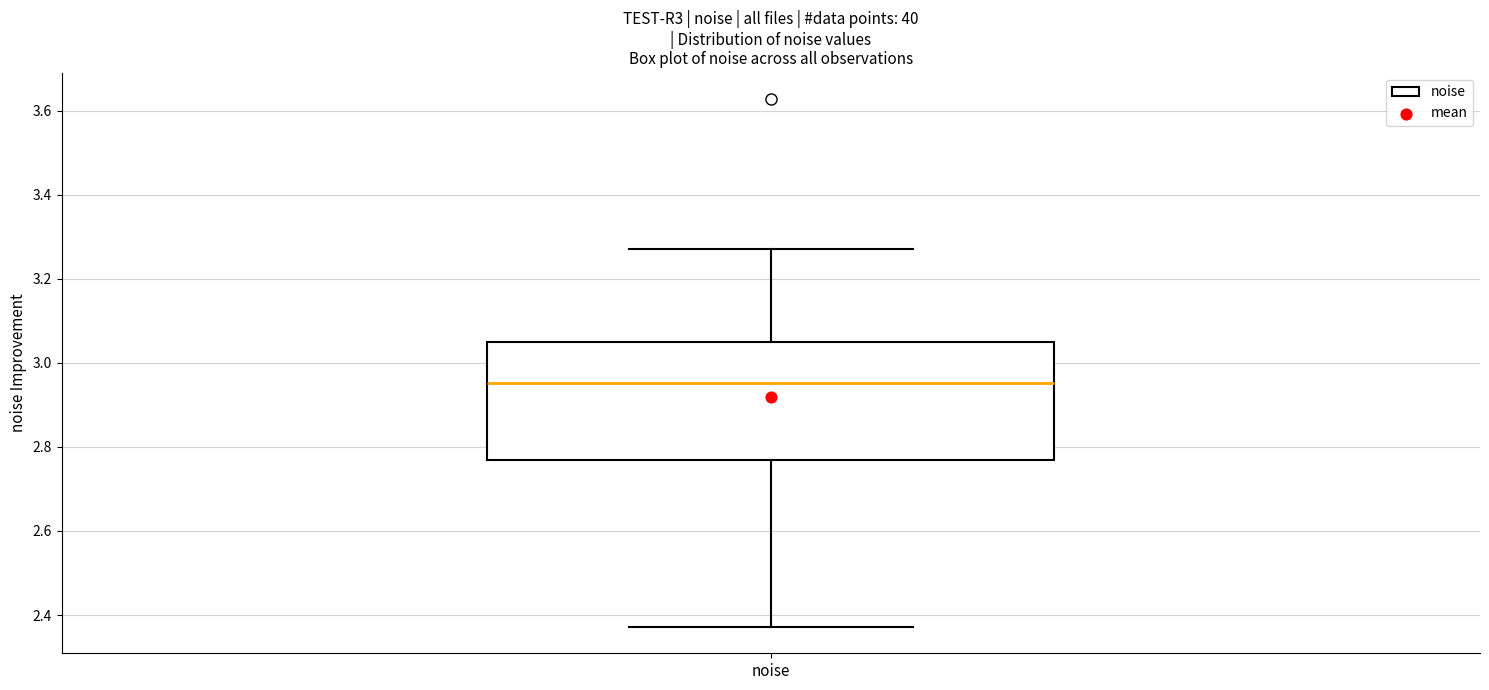

Read this box plot against the y-axis: the position of the median line, the range covered by the box, and the ends of both whiskers. The values are not printed on the chart, so give them approximately, as read against the axis.

median 2.96, box 2.76 to 3.04, whiskers 2.38 to 3.28